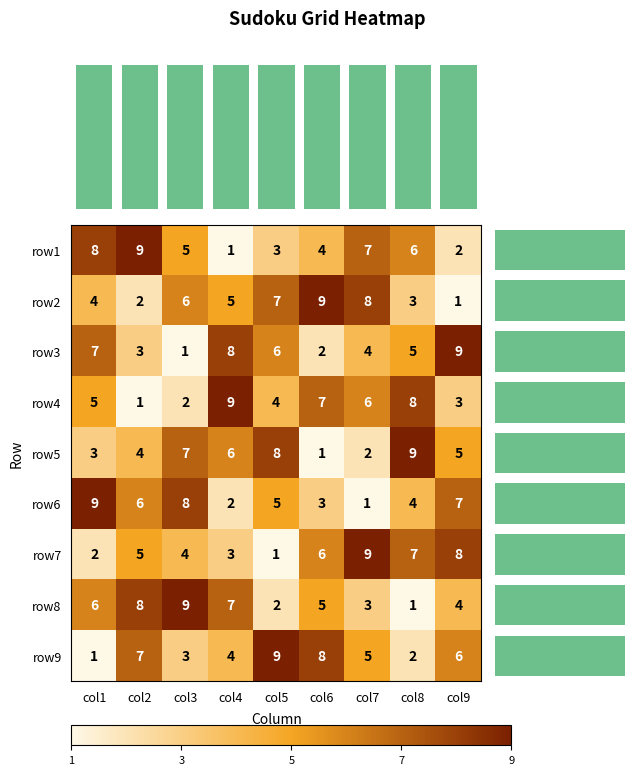

The value of col_sums at col2 is 45.0. True or false?

True